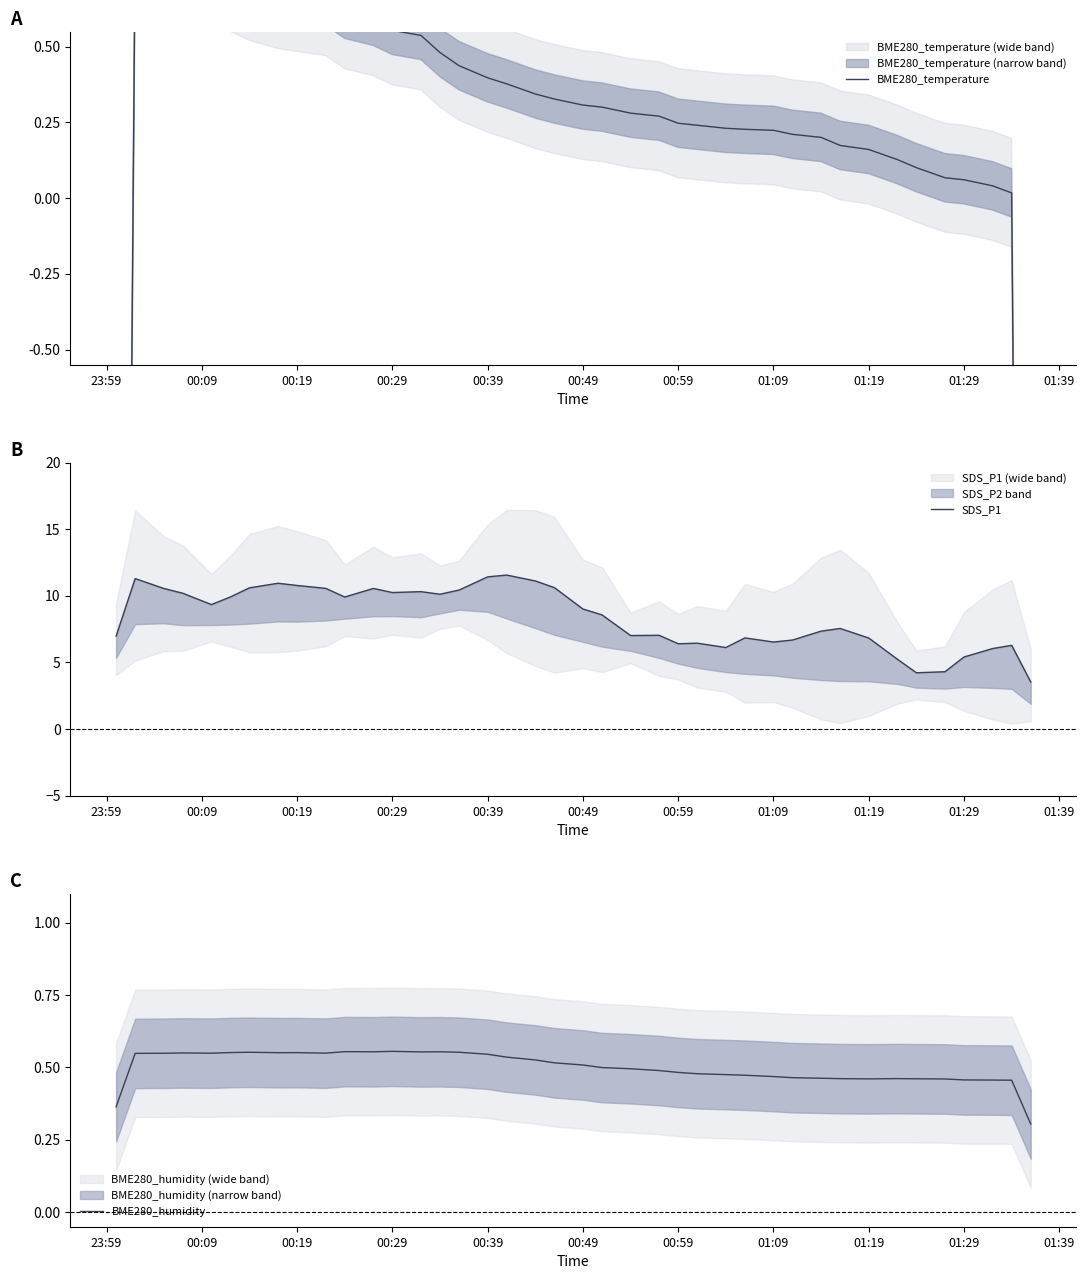

Rank the series by their maximum value, from highest to lowest.

BME280_temperature, SDS_P1, BME280_humidity